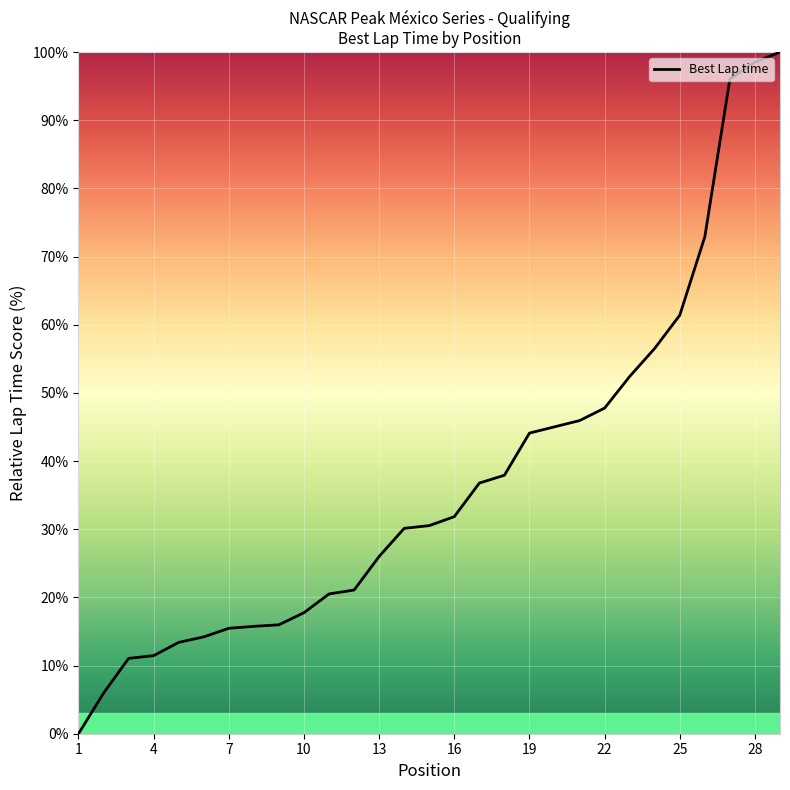

What is the maximum value shown in the chart?

100.0